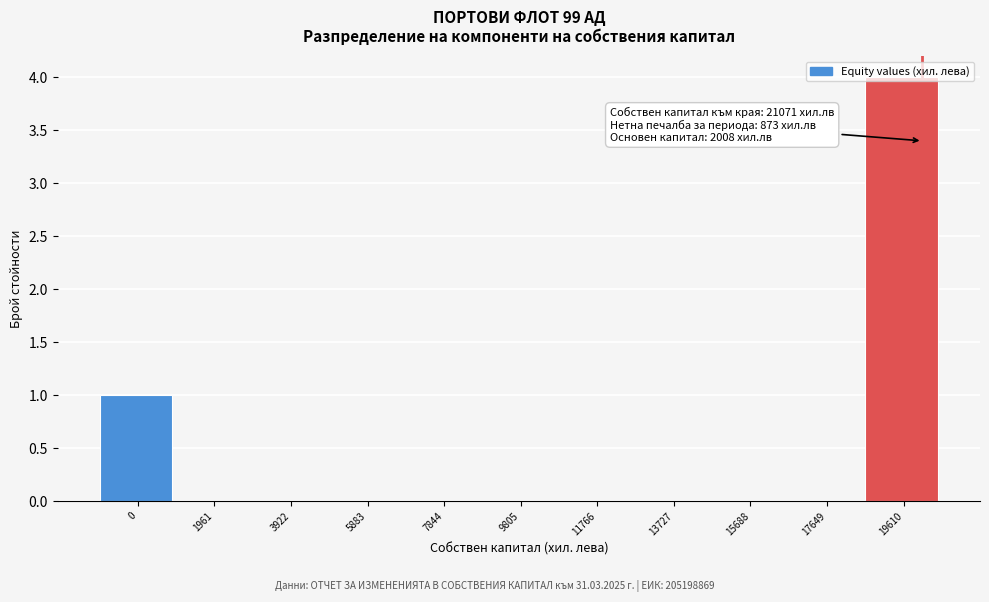

The chart shows a value of 0 at 15688. True or false?

True